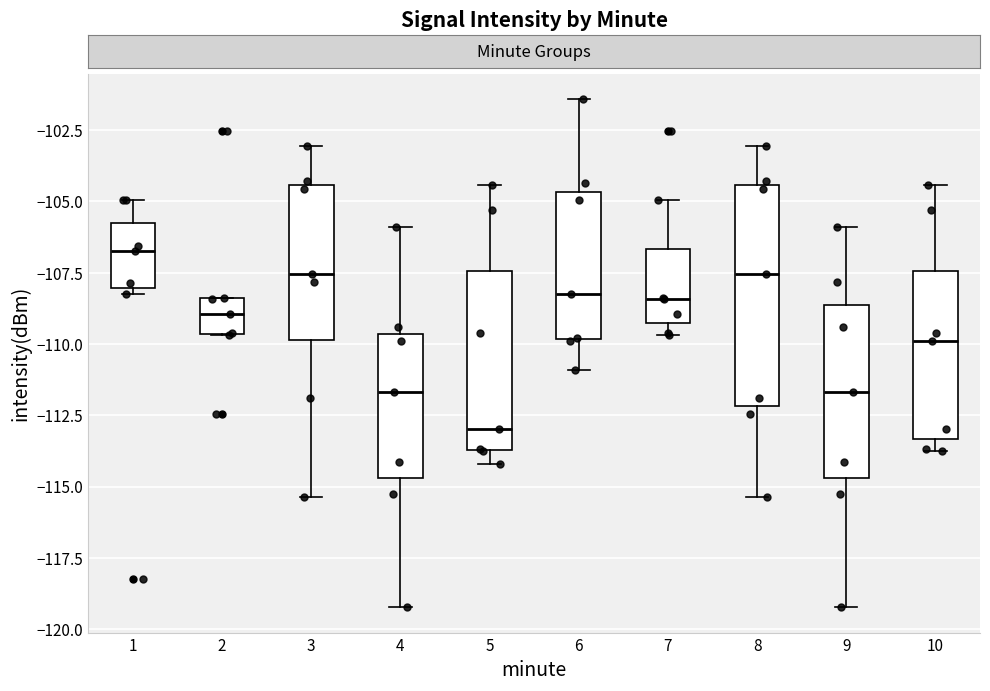

Which box's median line is the lowest?

5